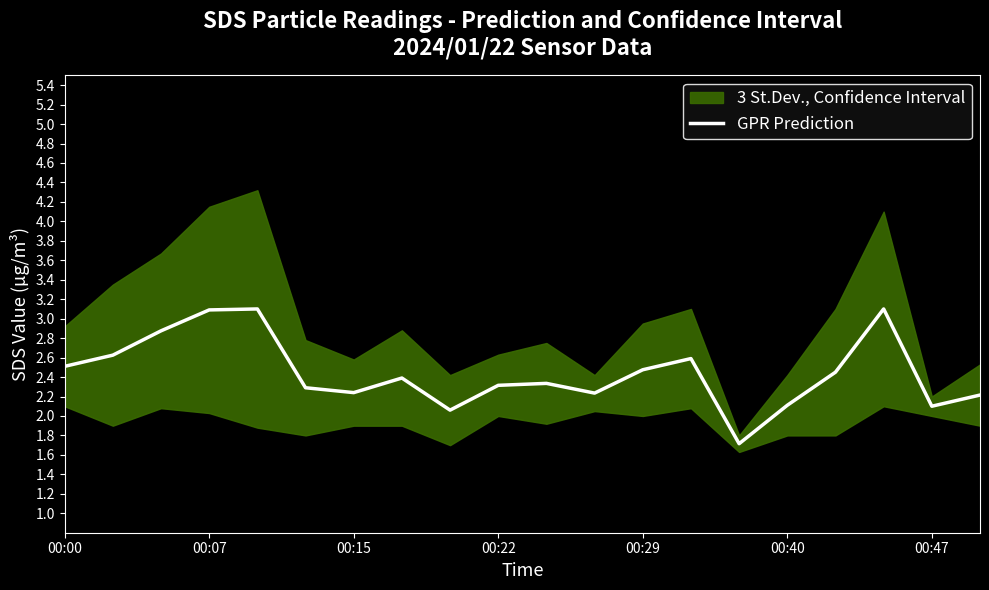

What is the minimum value for GPR Prediction?

1.7